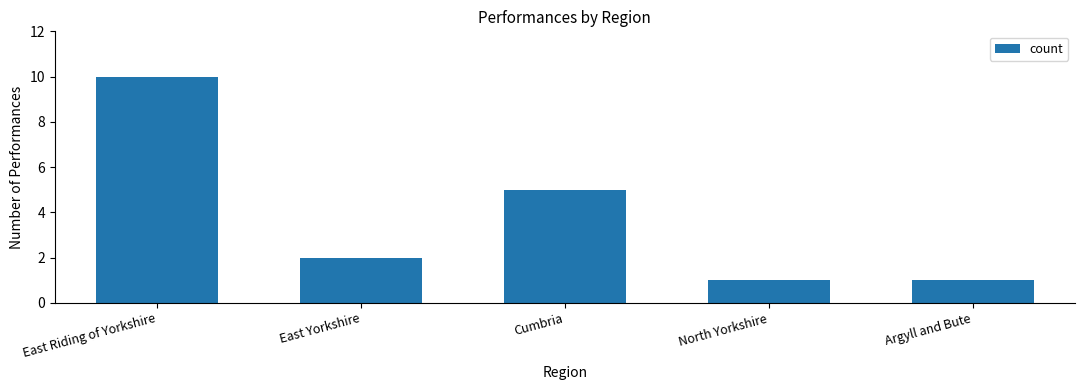

Read the value at Argyll and Bute.

1